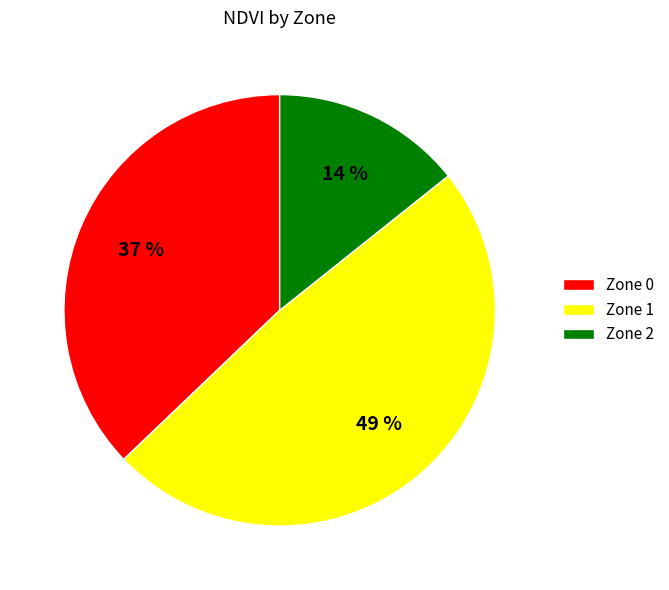

To the nearest percent, what is the average slice percentage?

33%